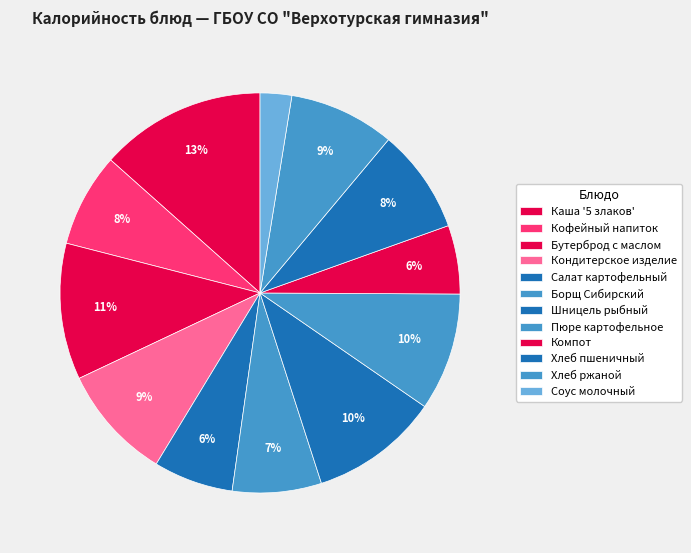

Which category has the biggest portion of the pie?

Каша '5 злаков'